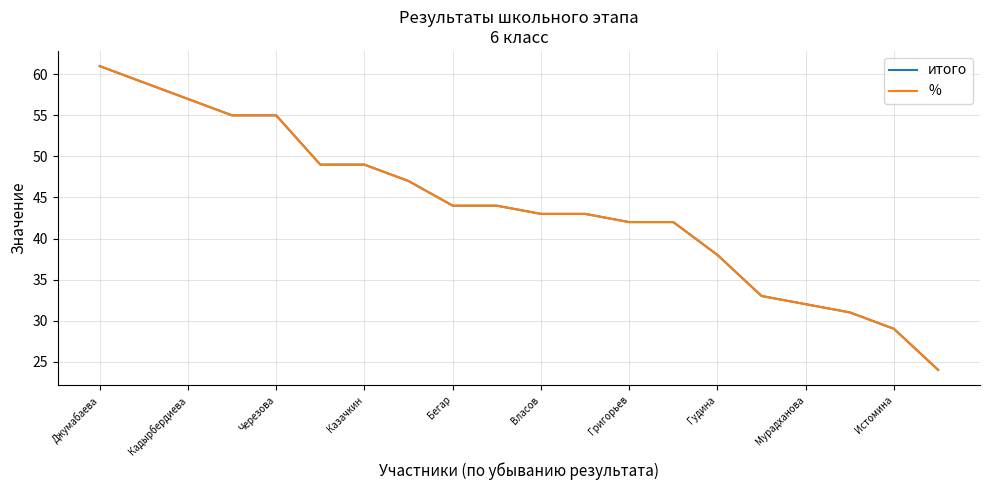

After their last crossing, which series has the higher values: итого or %?

%